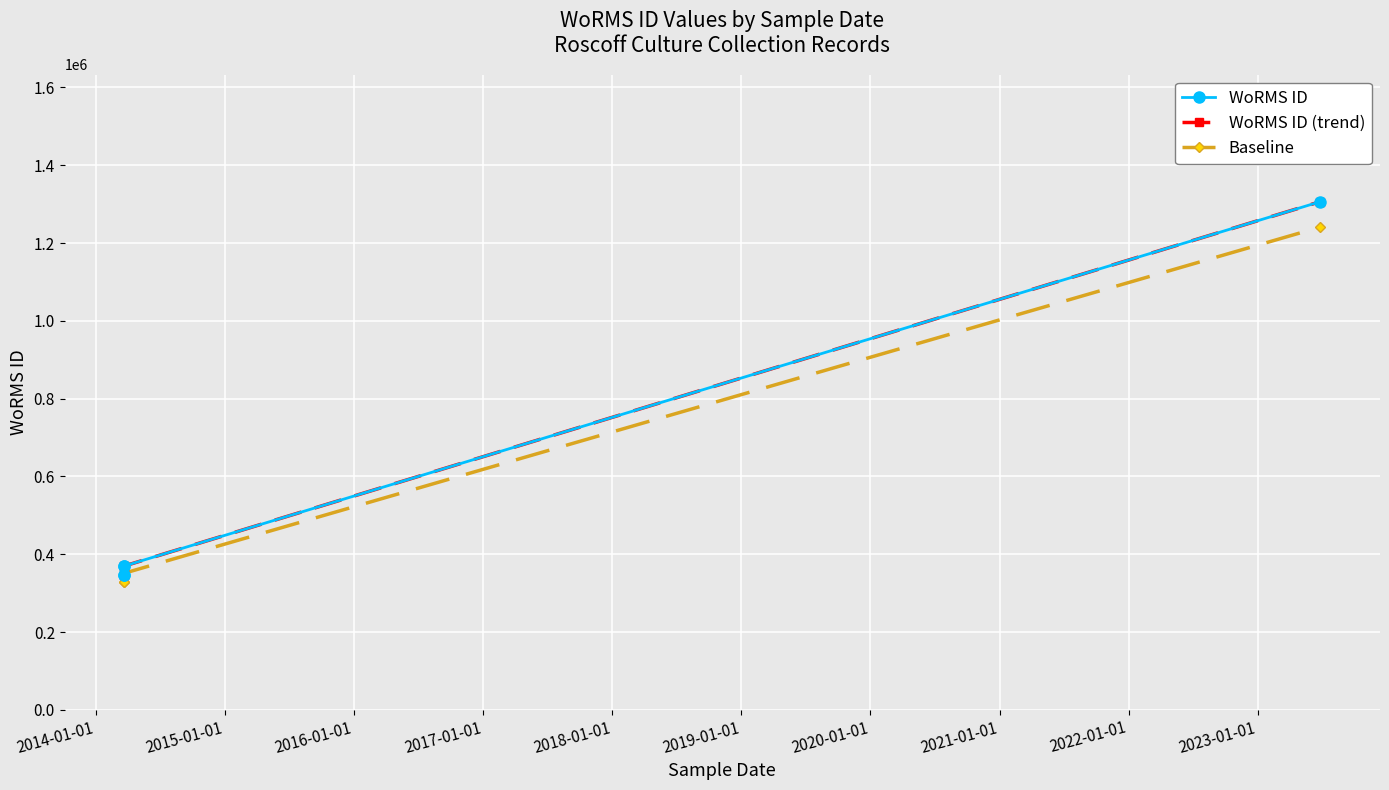

What are all the series names shown in the legend?

WoRMS ID, WoRMS ID (trend), Baseline